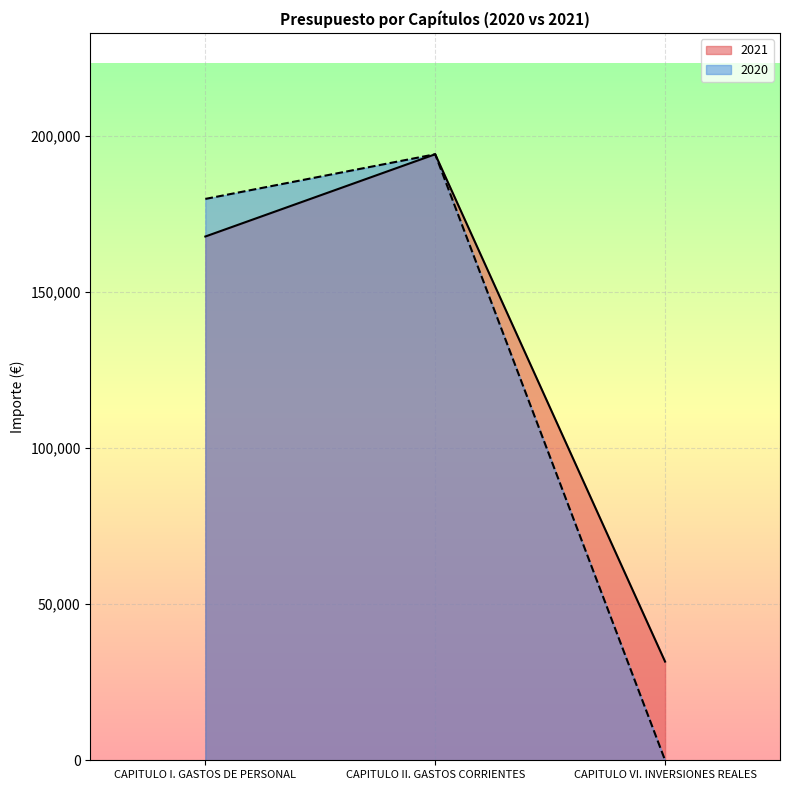

What is the sum of the 2020 values at CAPITULO II. GASTOS CORRIENTES and CAPITULO I. GASTOS DE PERSONAL?

373789